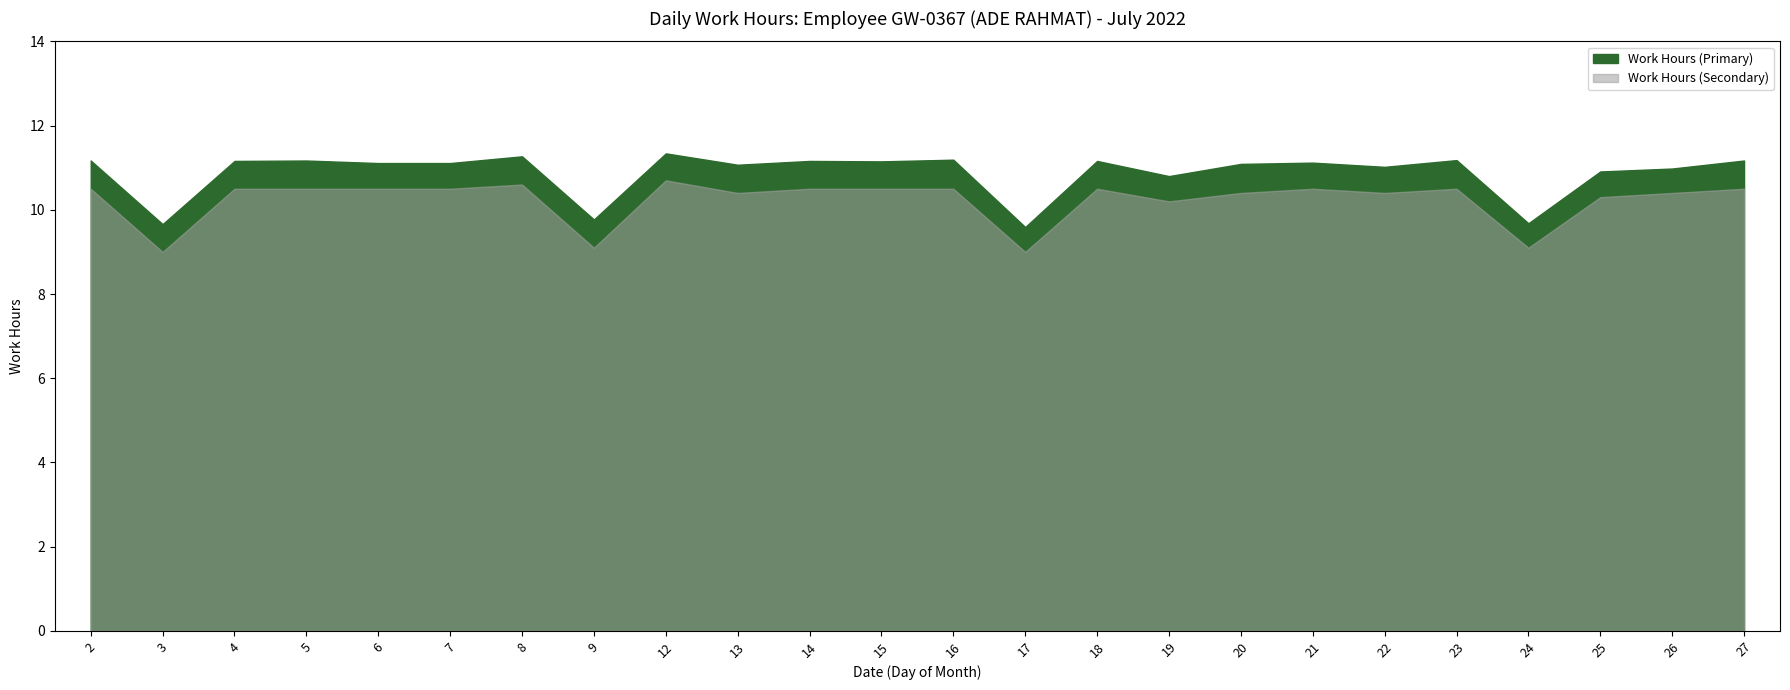

What is the value of the Work Hours (Secondary) point at the 9th from the left?

10.7